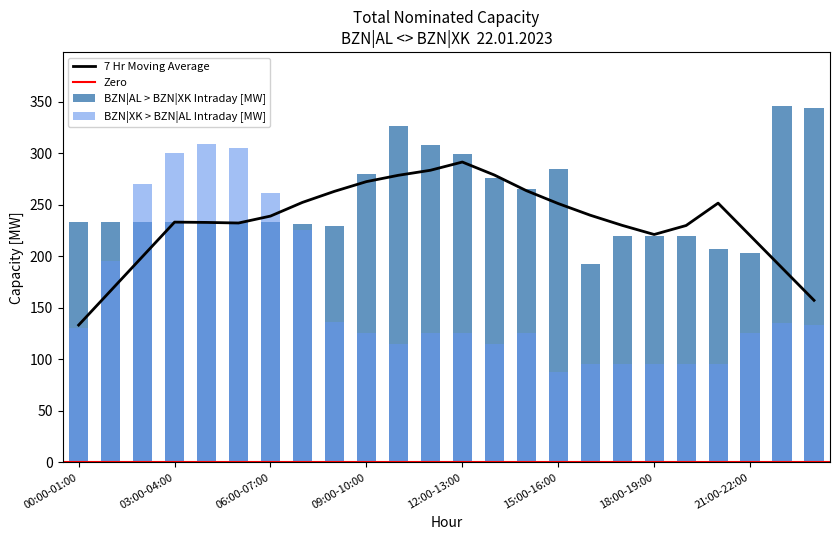

At how many categories does at least one series exceed 333?

2